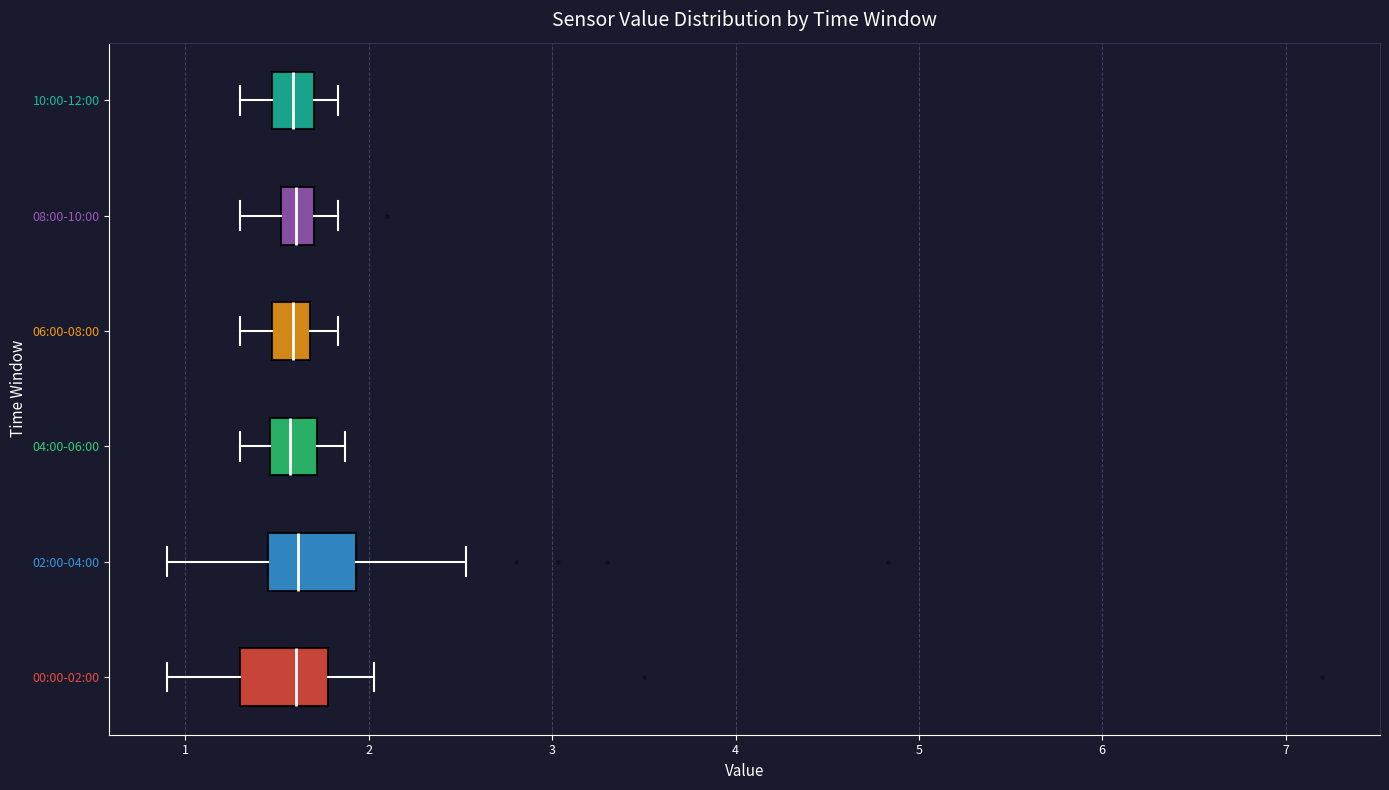

Reading bottom to top, transcribe this box plot: for each box, give where its median line is, the range the box spans, and where its two whiskers end, as read against the x-axis. The values are not printed on the chart, so give them approximately, as read against the axis.

00:00-02:00: median 1.6, box 1.3 to 1.8, whiskers 0.9 to 2.0
02:00-04:00: median 1.6, box 1.5 to 1.9, whiskers 0.9 to 2.5
04:00-06:00: median 1.6, box 1.5 to 1.7, whiskers 1.3 to 1.9
06:00-08:00: median 1.6, box 1.5 to 1.7, whiskers 1.3 to 1.8
08:00-10:00: median 1.6, box 1.5 to 1.7, whiskers 1.3 to 1.8
10:00-12:00: median 1.6, box 1.5 to 1.7, whiskers 1.3 to 1.8